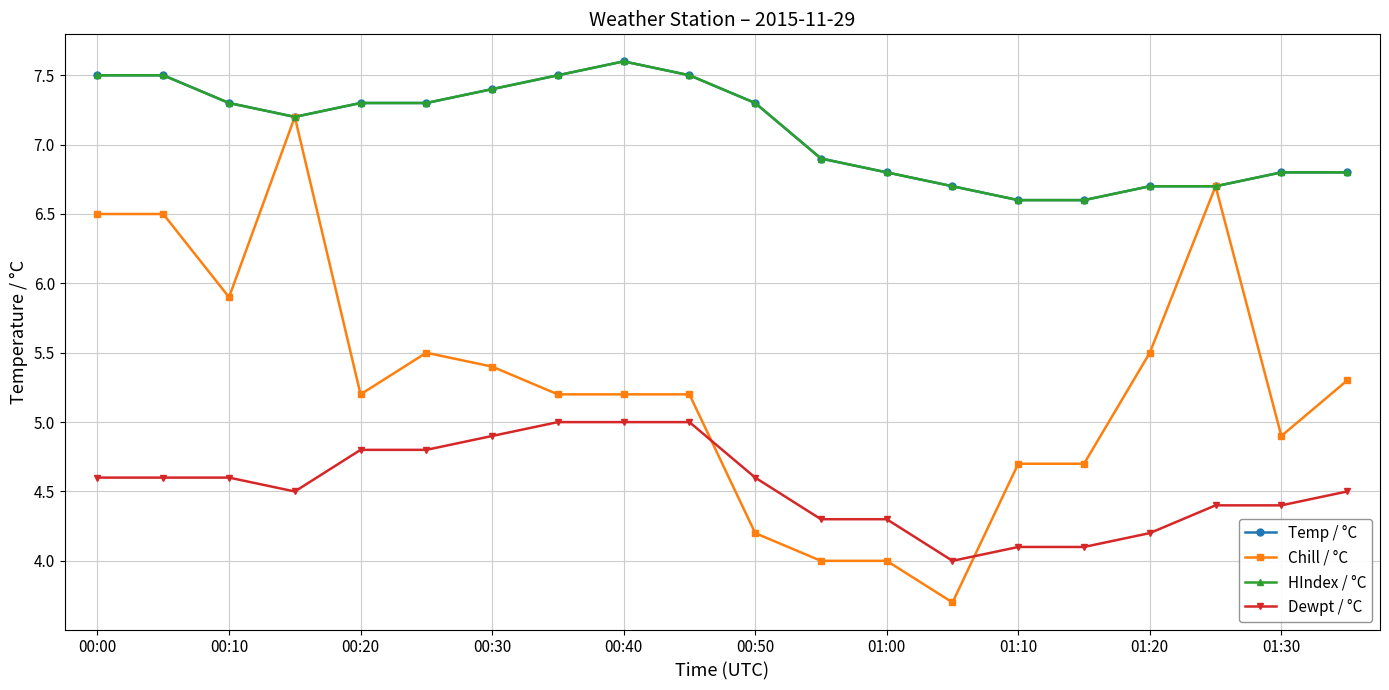

Does the chart have visible grid lines?

Yes